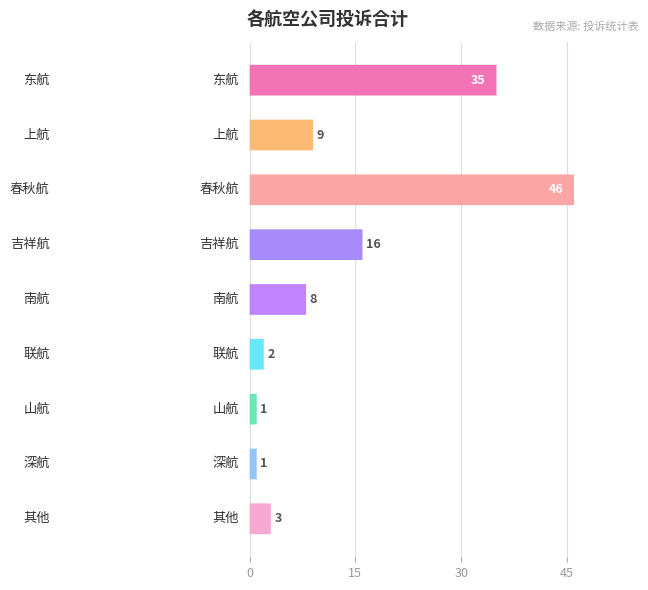

What is the smallest value displayed?

1